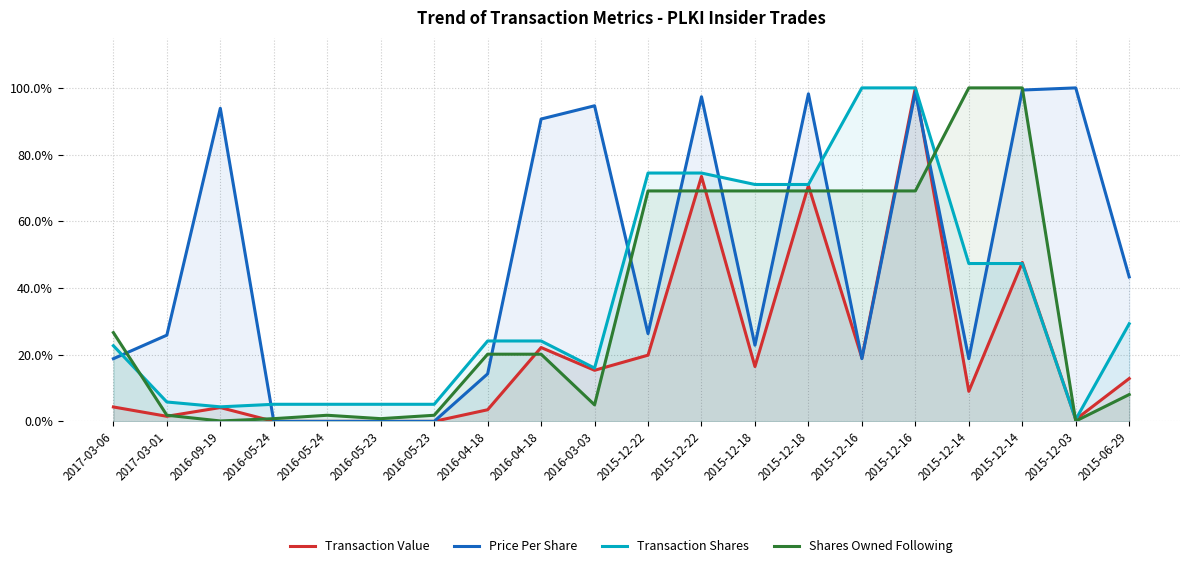

Is it true that Transaction Shares equals 0.0 at 2016-09-19?

False